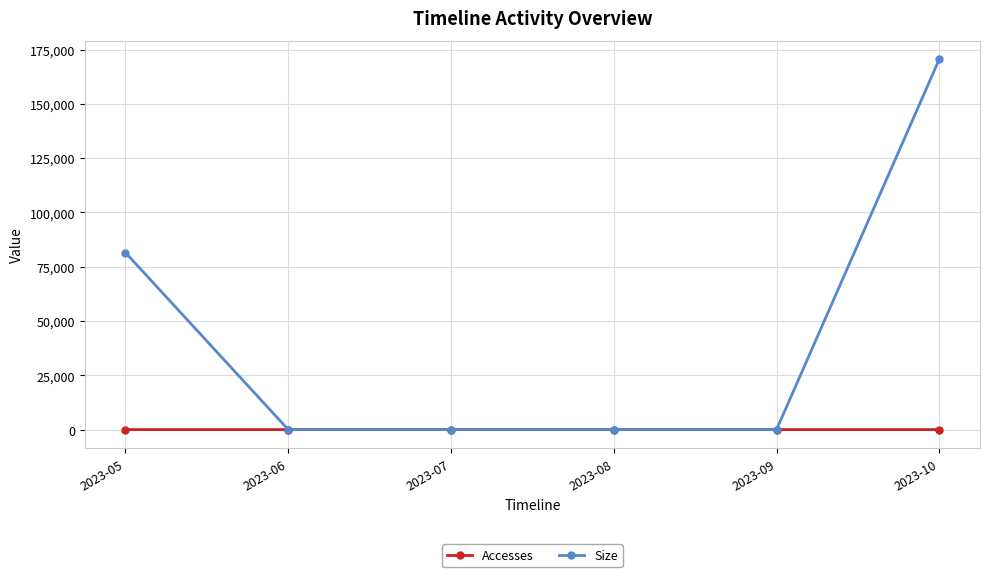

Which series has the largest range (max minus min)?

Size